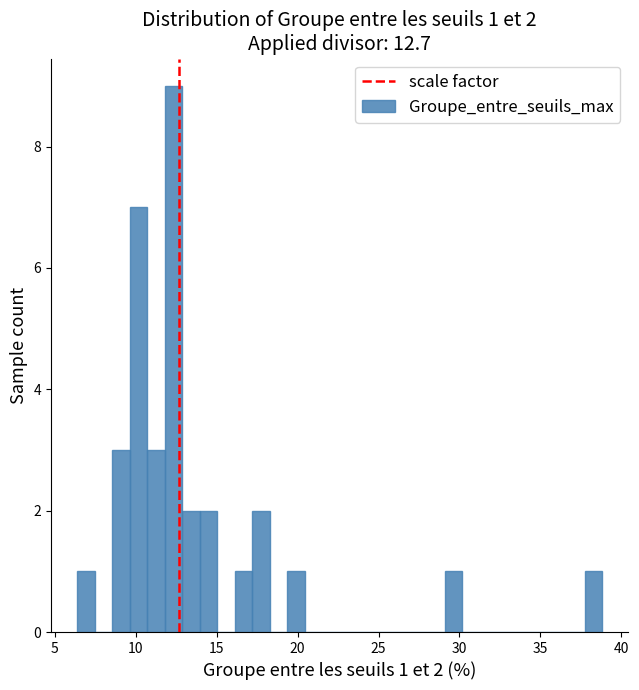

Around what value on the x-axis is the tallest bar? Give the approximate position of its centre, as read against the axis.

12.5